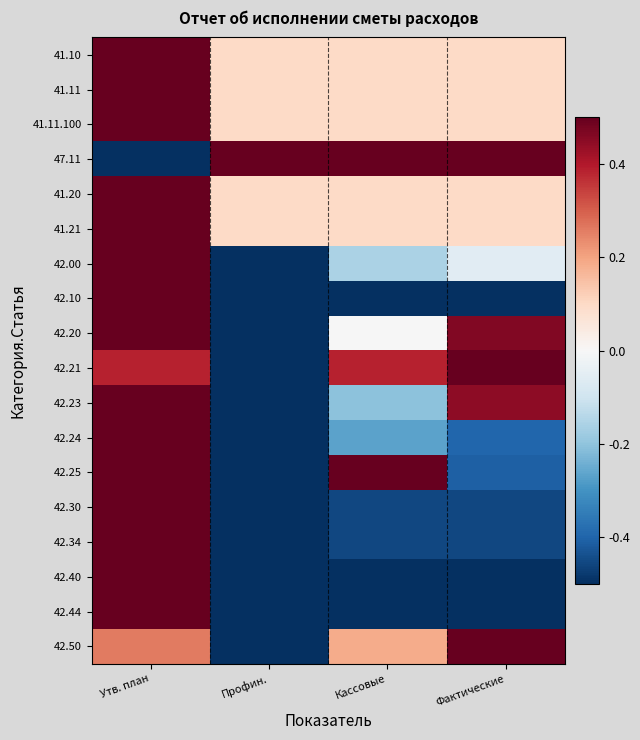

At which category is the sum across all series the highest?

Утв. план